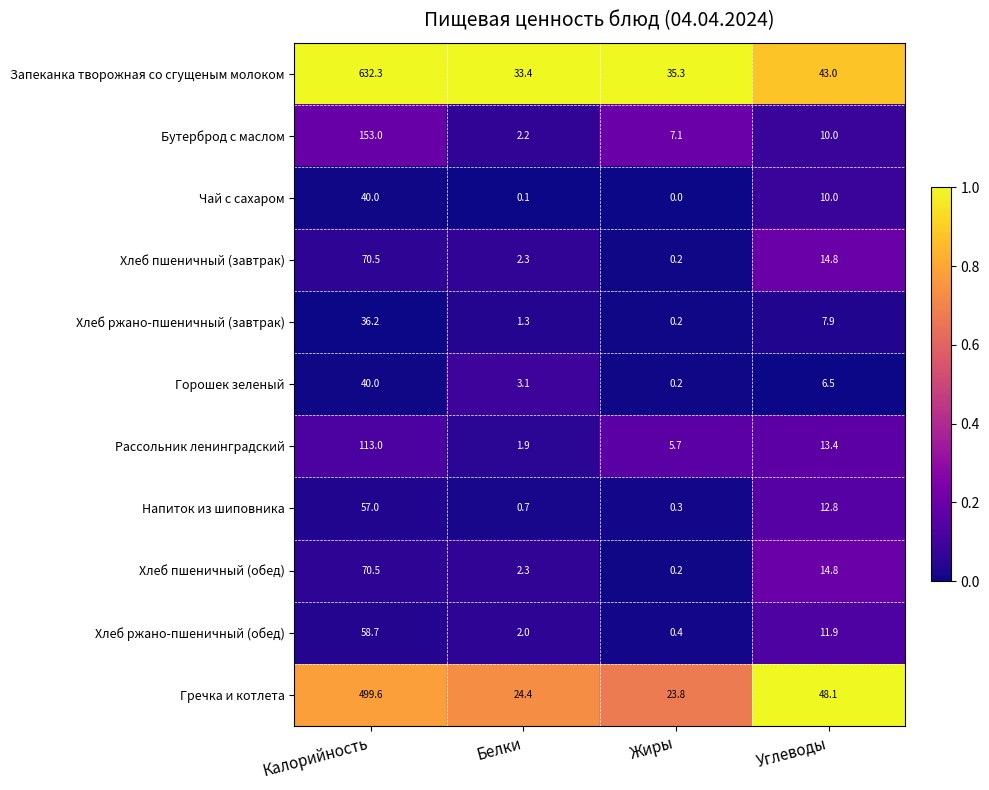

At which category is the sum across all series the highest?

Калорийность